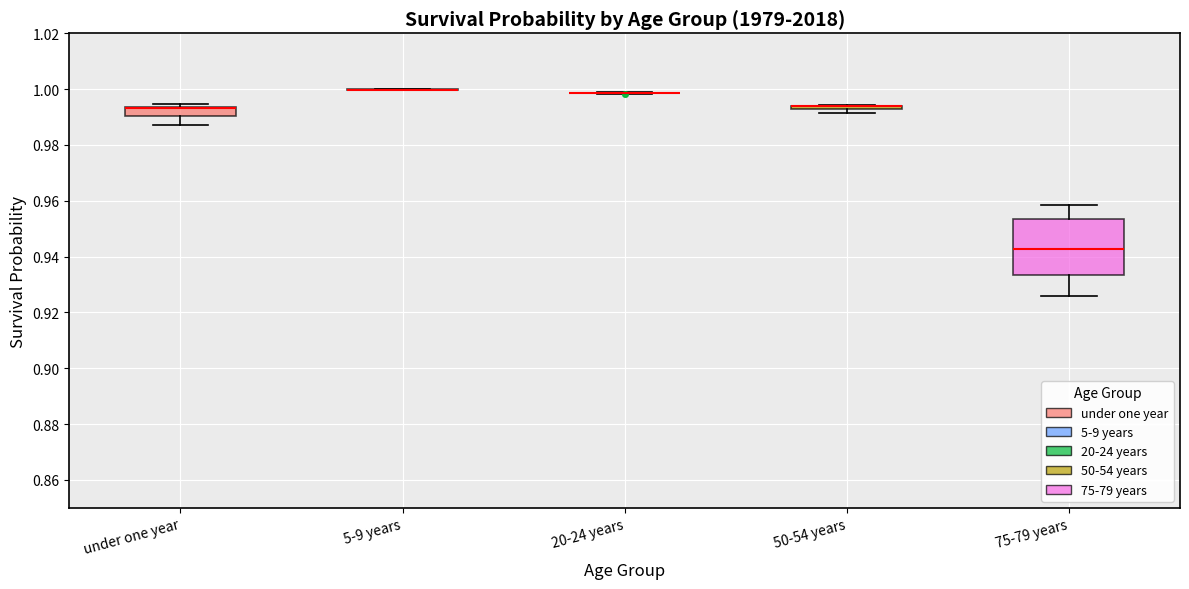

Comparing the boxes themselves (not the whiskers), which one is the tallest?

75-79 years